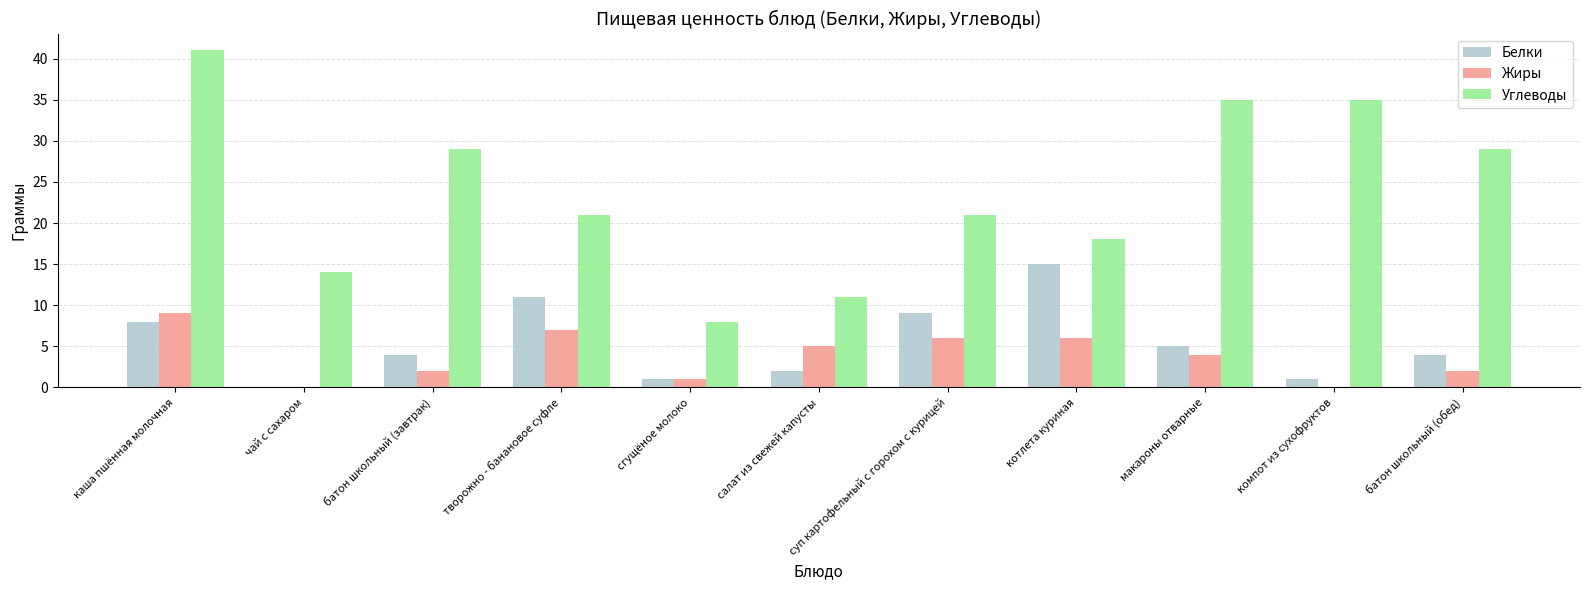

What is the spread (max minus min) of values at творожно - банановое суфле?

14